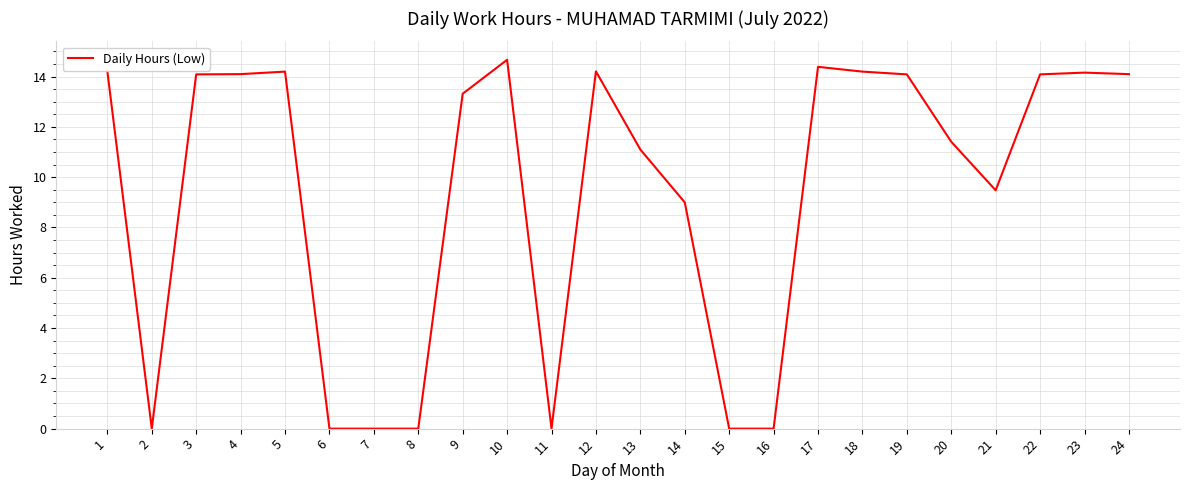

The chart shows a value of 14.4 at 17. True or false?

True